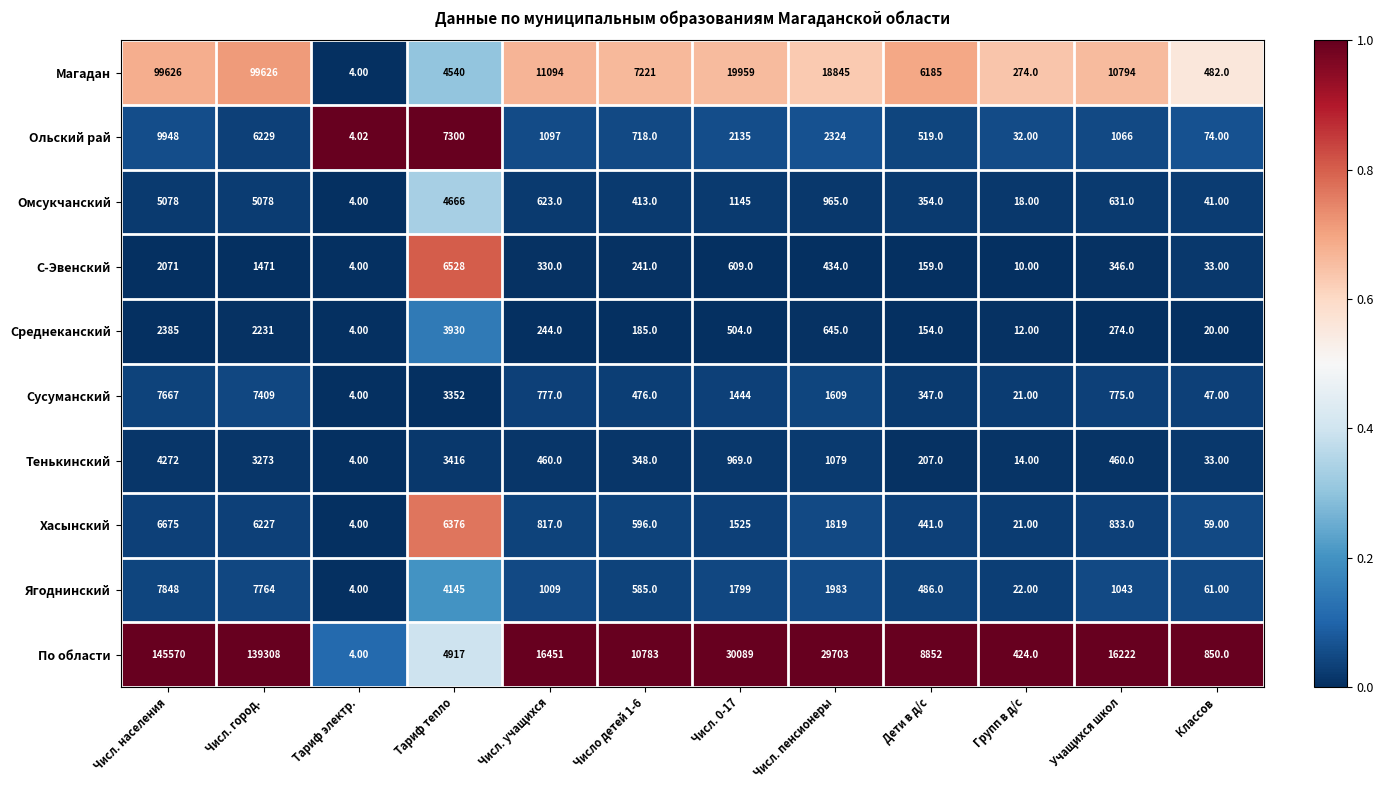

What is the total value across all series at Тариф электр.?

40.0